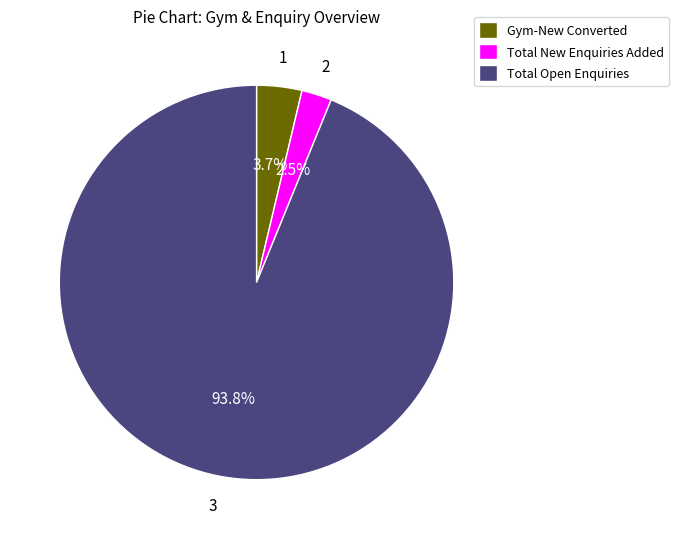

Which has a higher value, Gym-New Converted or Total Open Enquiries?

Total Open Enquiries